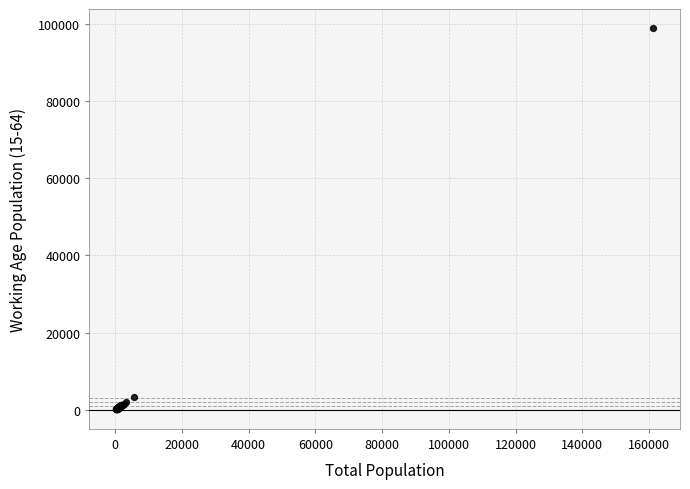

What Y value in the scatter plot is closest to 49486?

3236